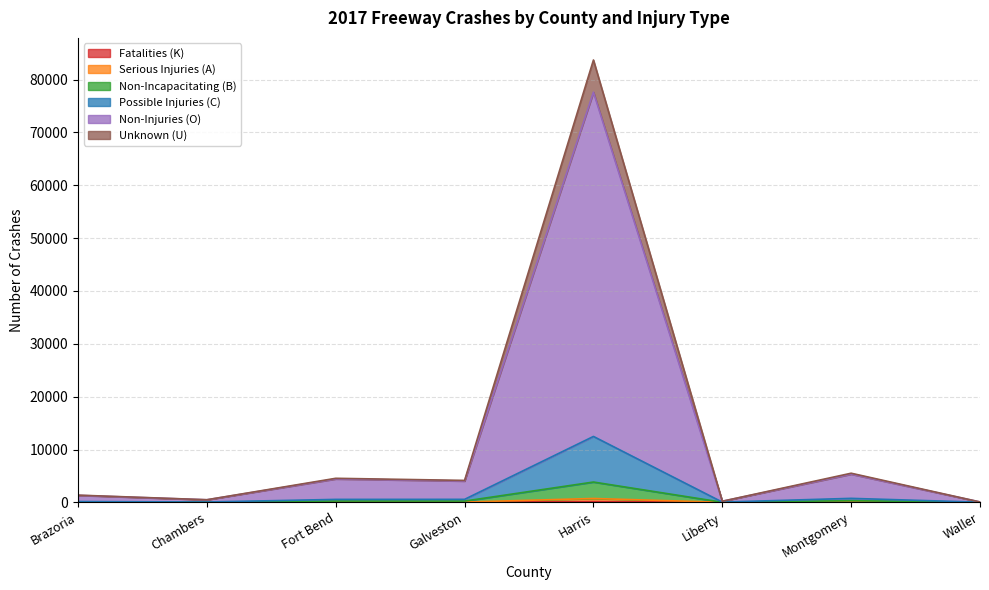

True or false: Fatalities (K) and Unknown (U) intersect in this chart.

False